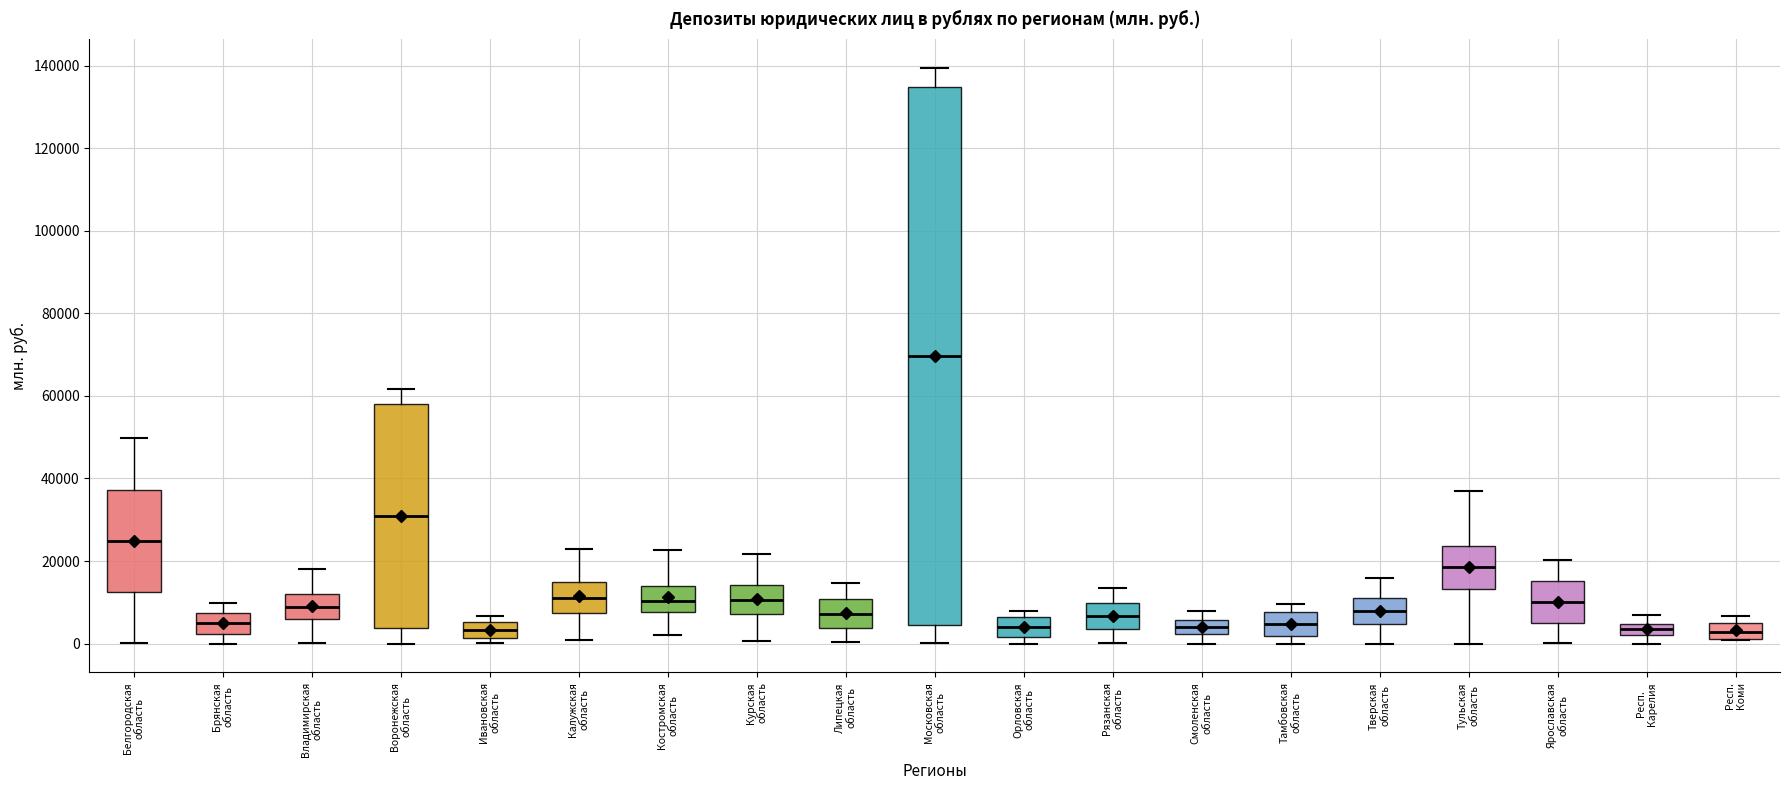

Where is the lower edge of the box for Воронежская область on the y-axis? The values are not printed on the chart, so give them approximately, as read against the axis.

4000